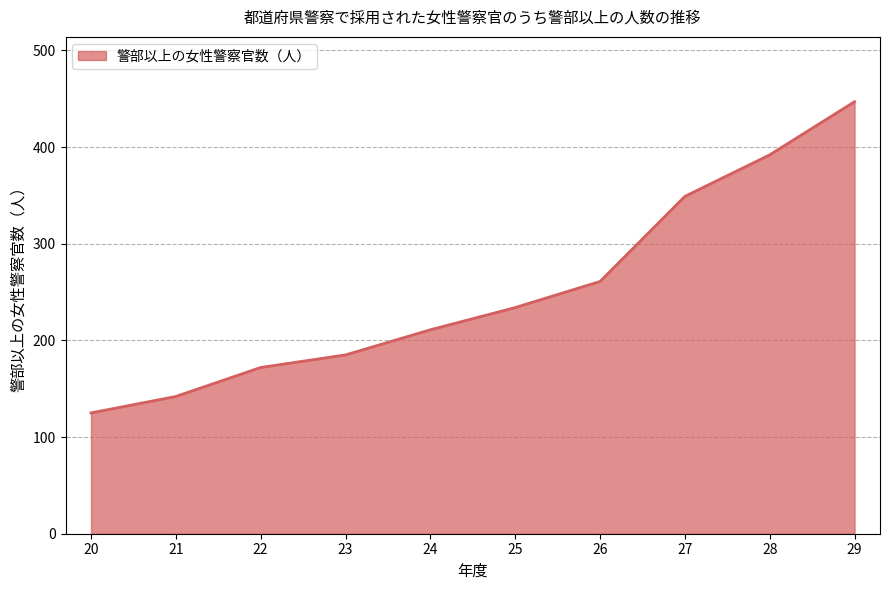

Reading left to right, transcribe all the data shown in this chart.

125	142	172	185	211	234	261	349	392	447